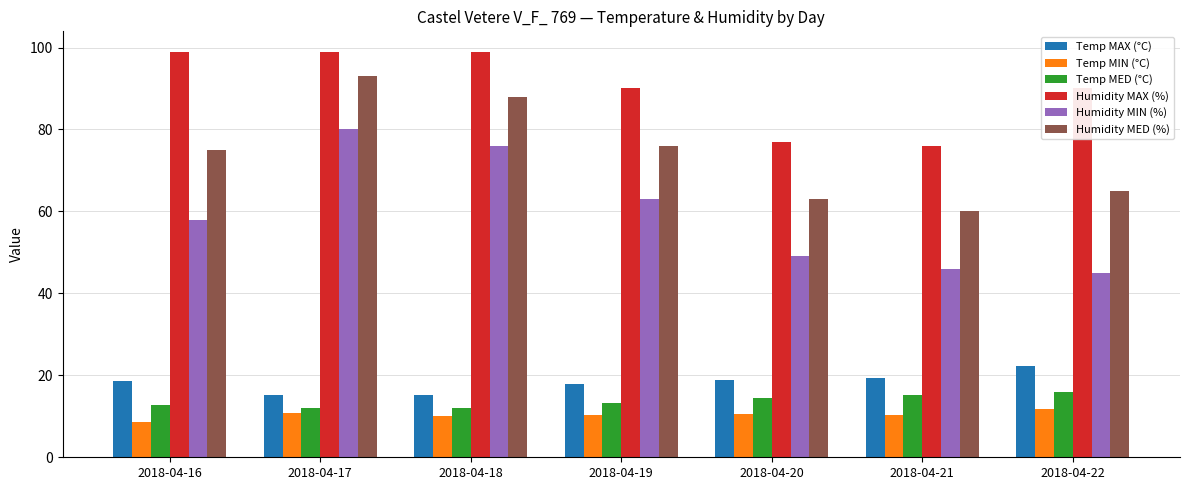

What is the difference between the Temp MAX (°C) values at 2018-04-16 and 2018-04-19?

0.5